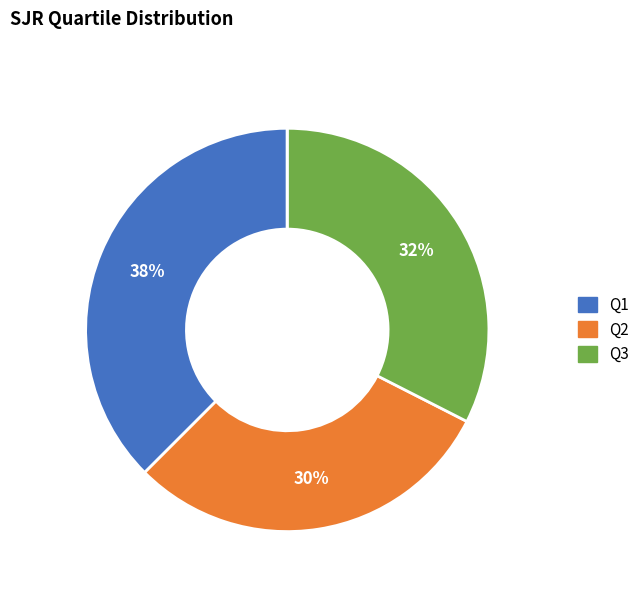

To the nearest percent, what is the average slice percentage?

25%